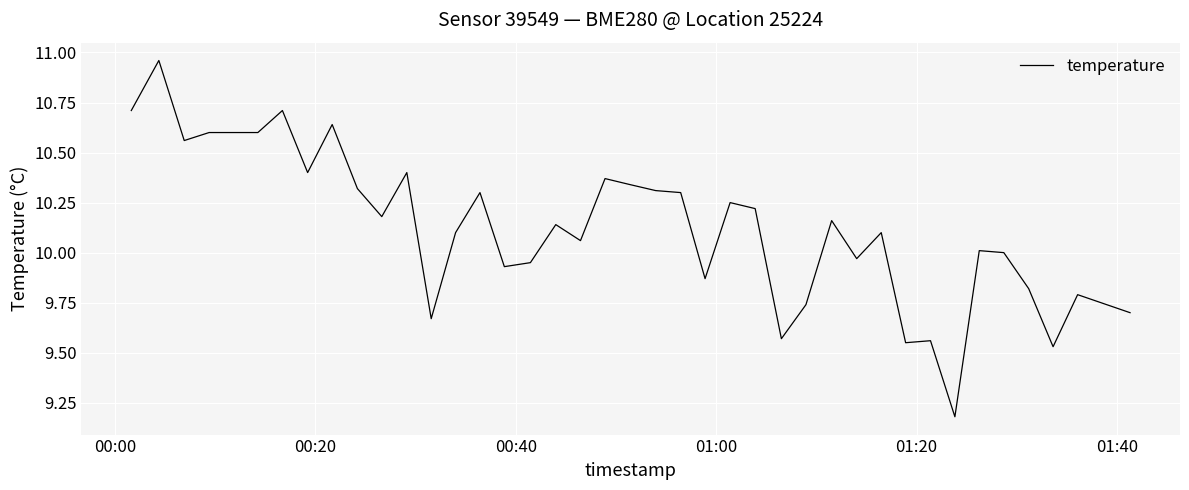

How many lines are shown in the chart?

1